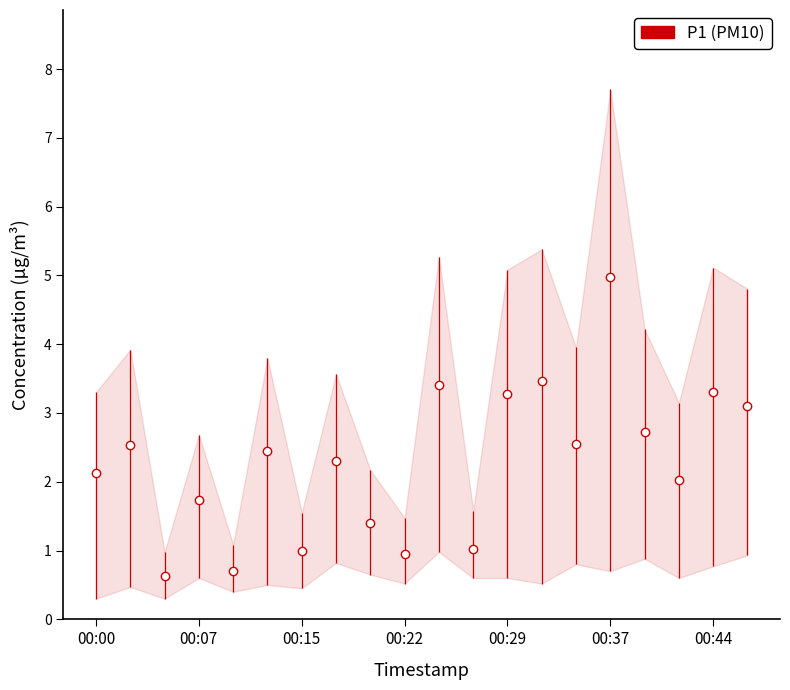

True or false: P1 (PM10) has more than 0 interior local peaks.

True